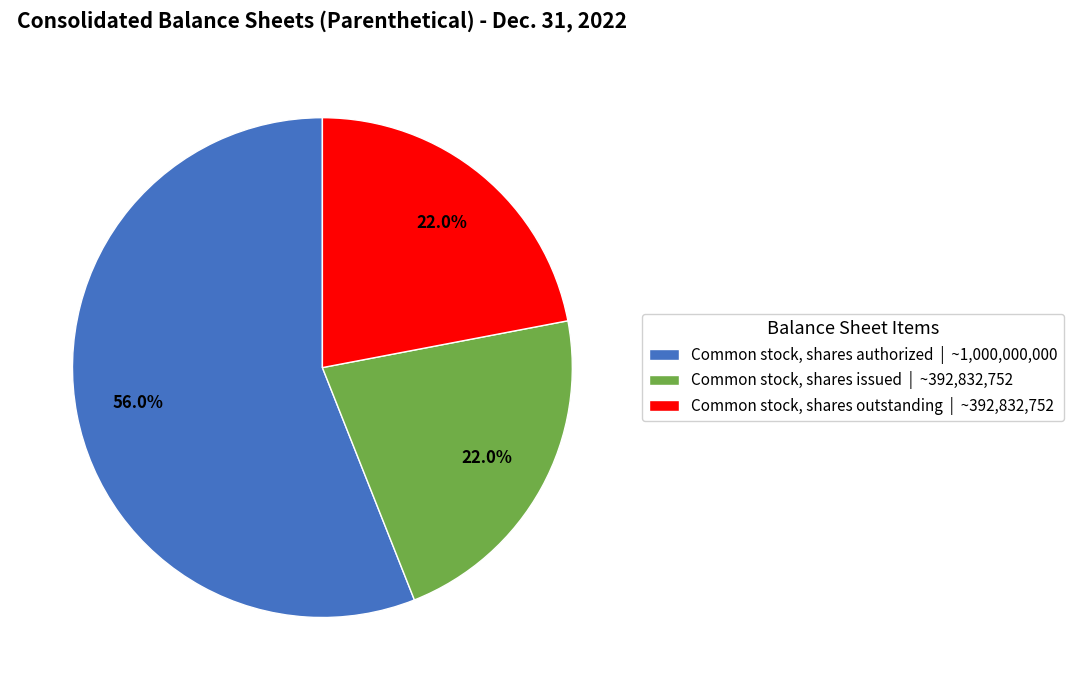

What is the ratio of the value at Common stock, shares authorized | ~1,000,000,000 to the value at Common stock, shares outstanding | ~392,832,752?

2.5